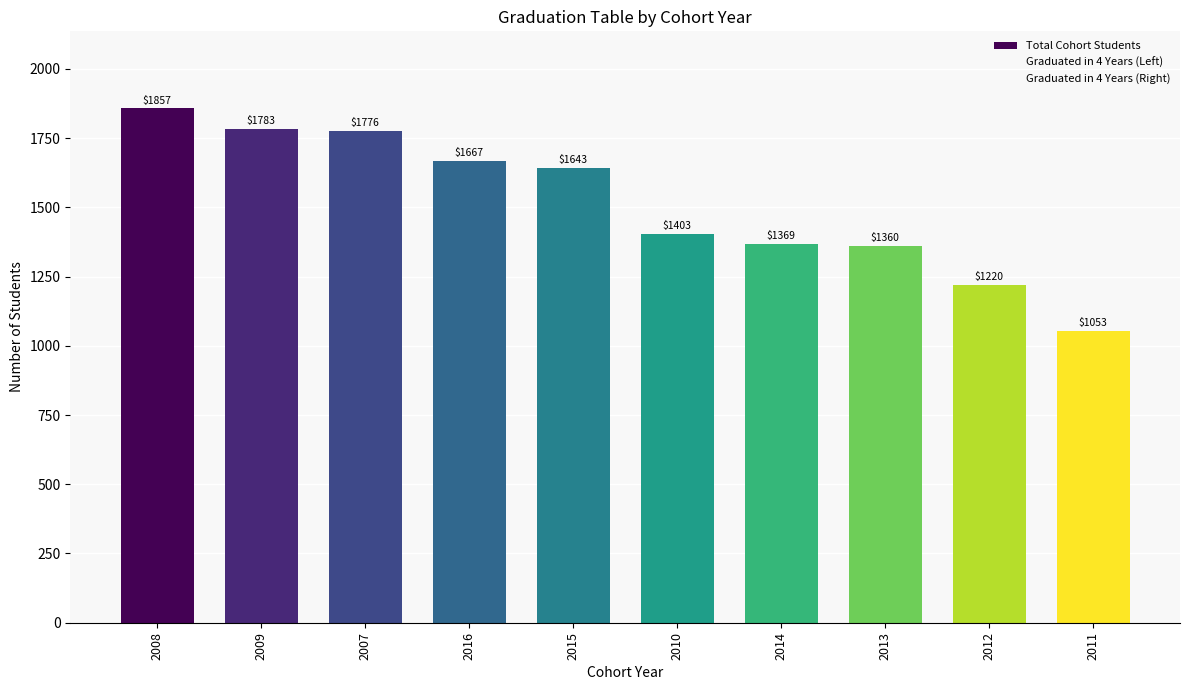

Reading right to left, transcribe all the data shown in this chart.

Total Cohort Students: 1053	1220	1360	1369	1403	1643	1667	1776	1783	1857
Graduated in 4 Years (Left): 196	204	156	266	251	298	129	350	241	365
Graduated in 4 Years (Right): 107	93	75	127	121	125	77	134	115	112